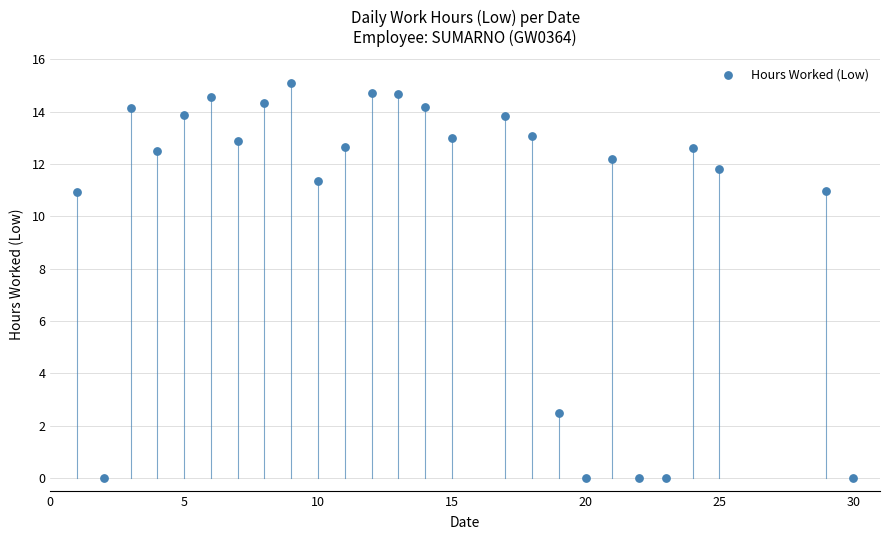

What is the range of X values (max minus min)?

29.0